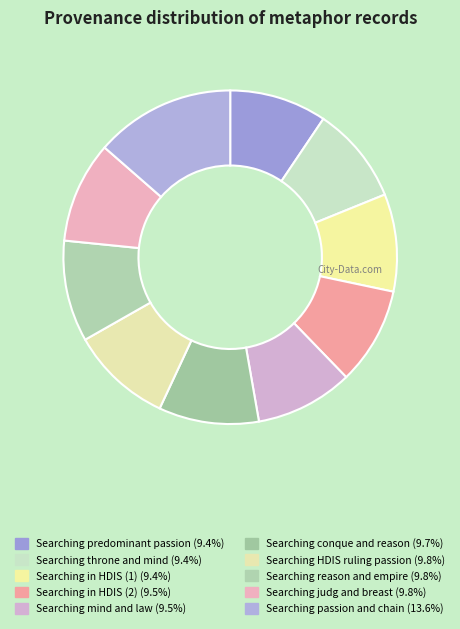

What percentage is the Searching mind and law slice, to the nearest percent?

9%